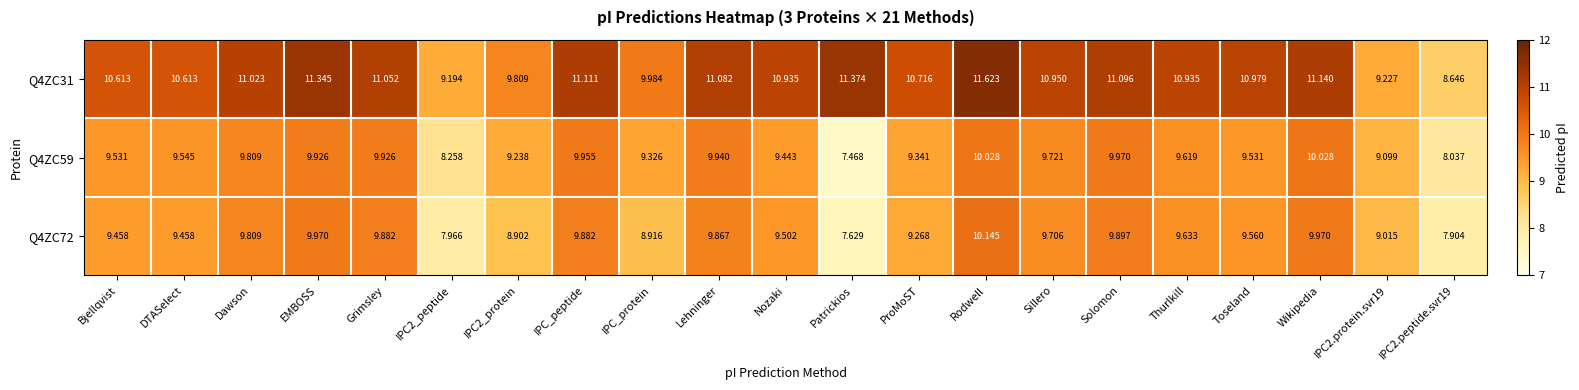

Where does the Q4ZC31 series first go above 10?

Bjellqvist